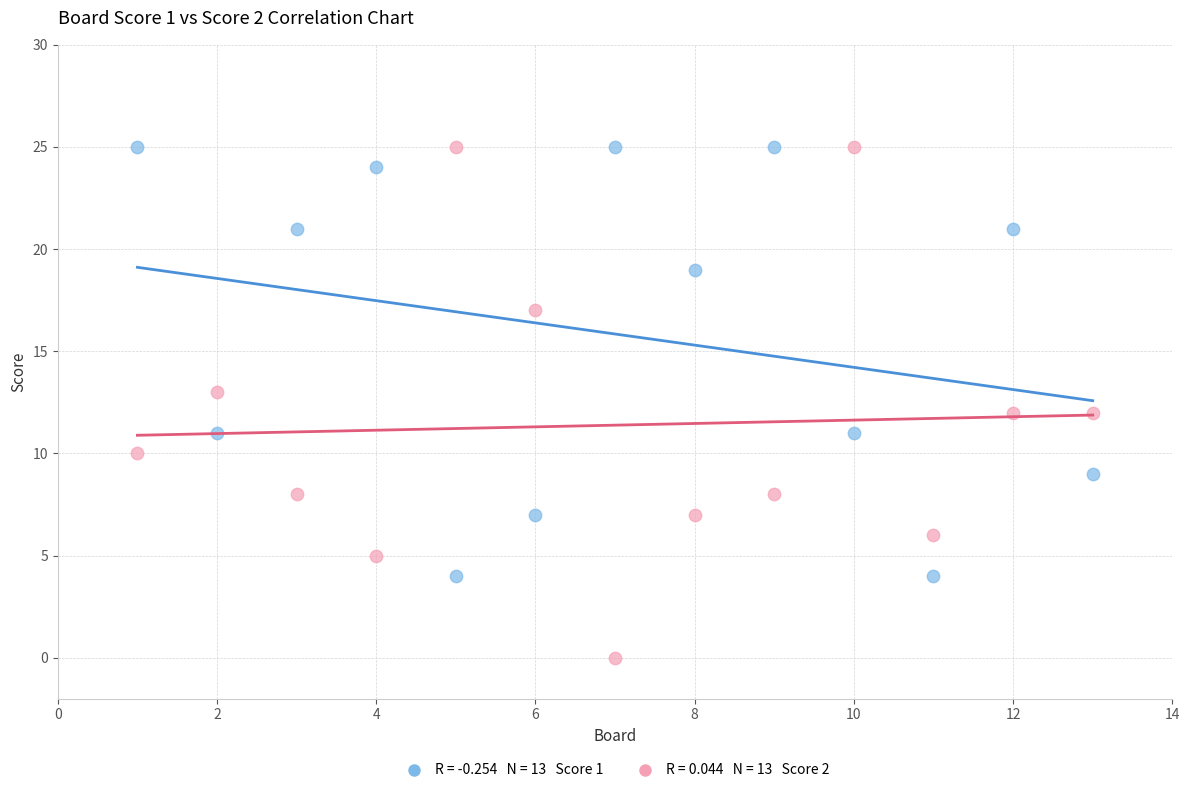

Across all data points, what is the range of X values (max minus min)?

12